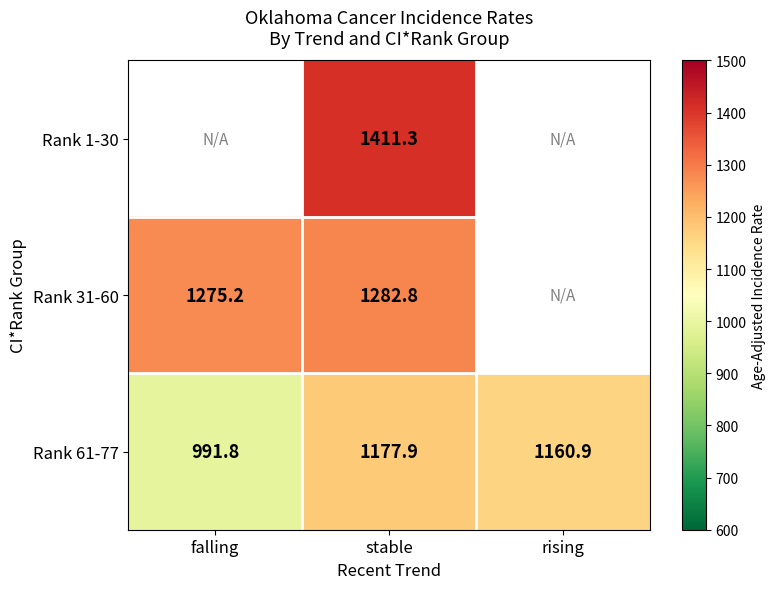

At which label does Rank 61-77 reach its minimum?

falling